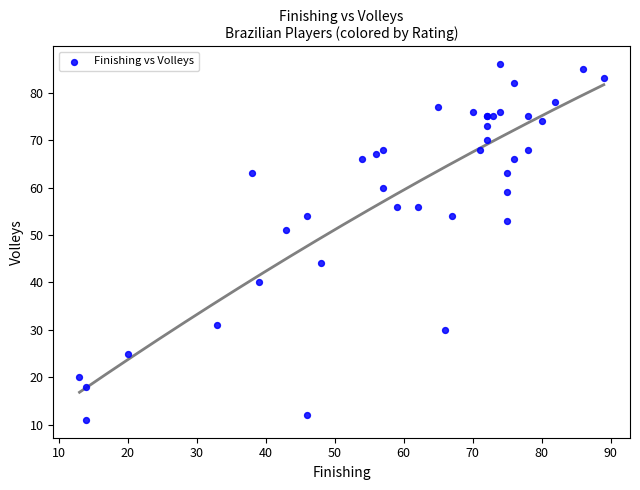

What Y value in the scatter plot is closest to 48?

51